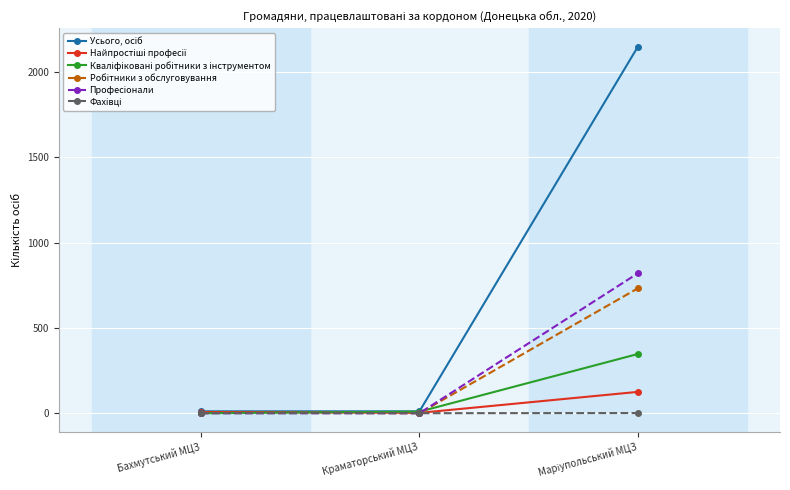

How many data points does each series have?

3